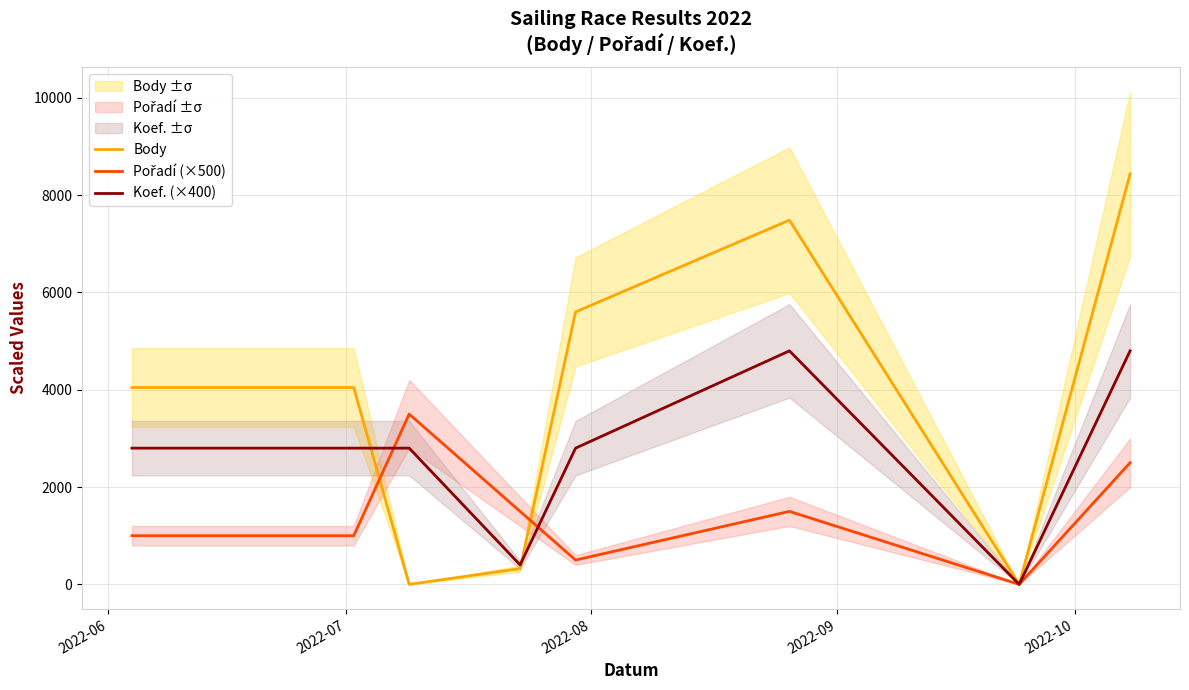

What is the highest value of the Body series?

8437